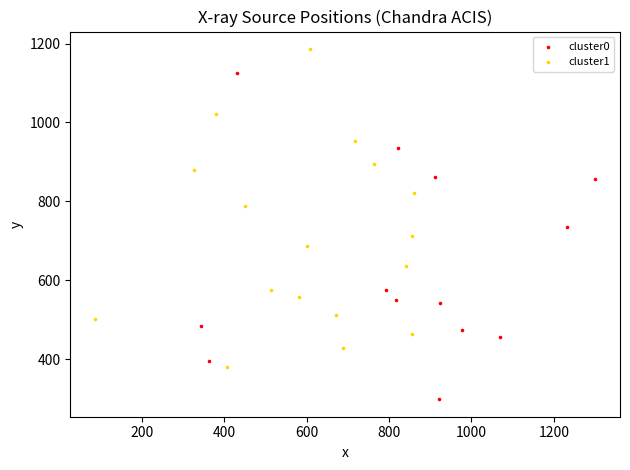

Which series contains the lowest Y value?

cluster0